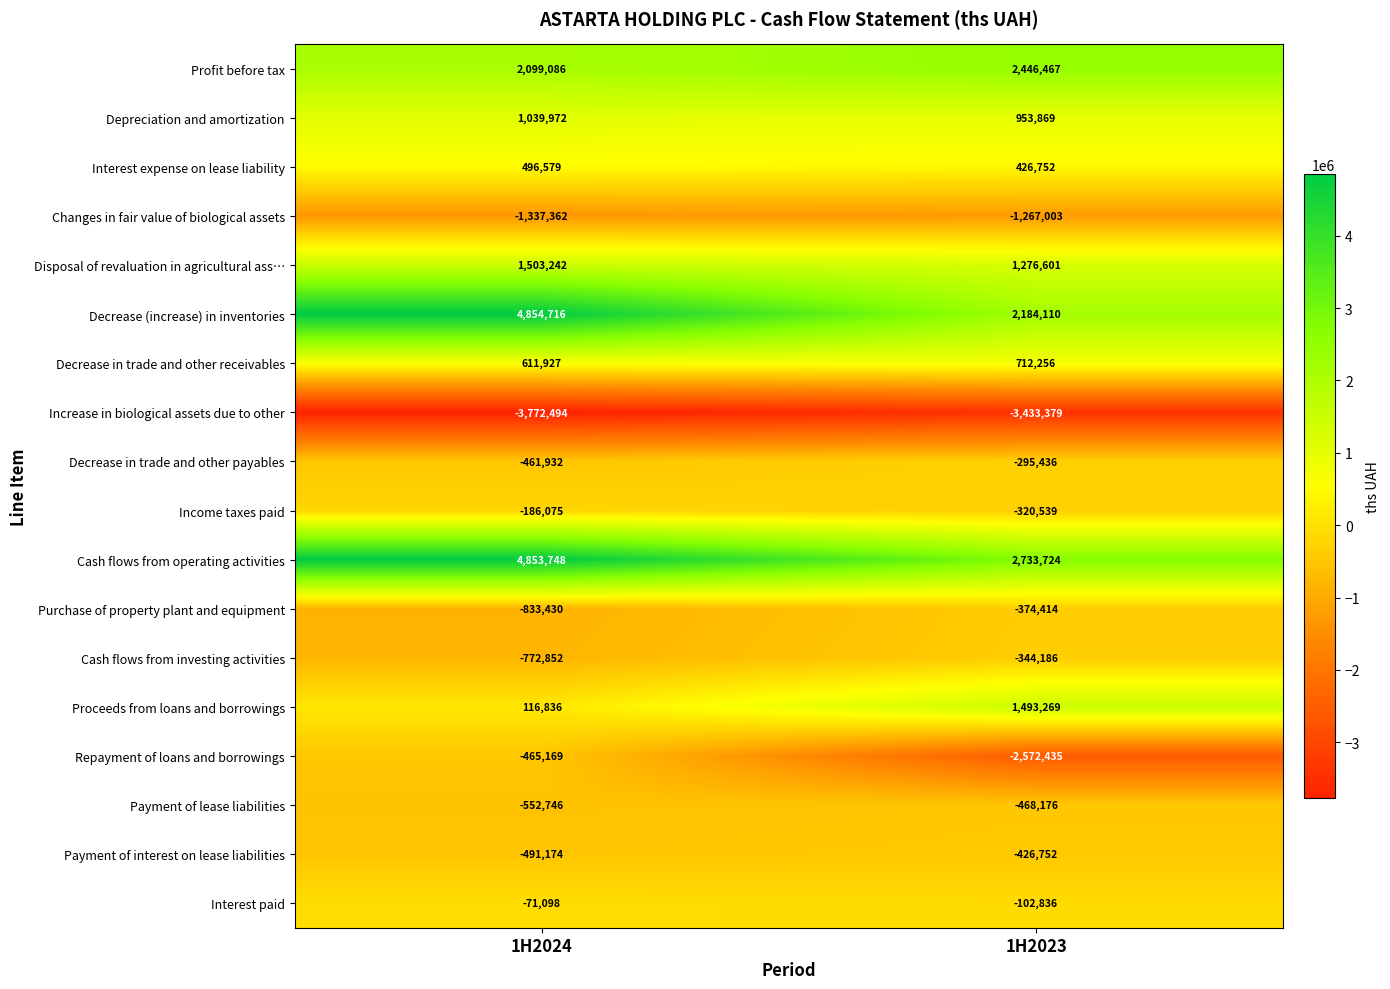

Rank the series by their maximum value, from lowest to highest.

Increase in biological assets due to other, Changes in fair value of biological assets, Payment of lease liabilities, Repayment of loans and borrowings, Payment of interest on lease liabilities, Purchase of property plant and equipment, Cash flows from investing activities, Decrease in trade and other payables, Income taxes paid, Interest paid, Interest expense on lease liability, Decrease in trade and other receivables, Depreciation and amortization, Proceeds from loans and borrowings, Disposal of revaluation in agricultural ass…, Profit before tax, Cash flows from operating activities, Decrease (increase) in inventories